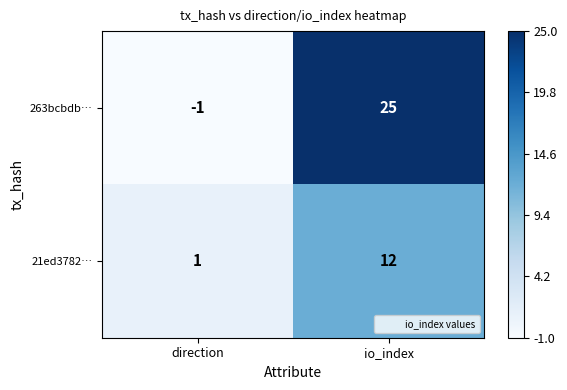

Reading left to right, transcribe all the data shown in this chart.

263bcbdb…: direction=-1	io_index=25
21ed3782…: direction=1	io_index=12